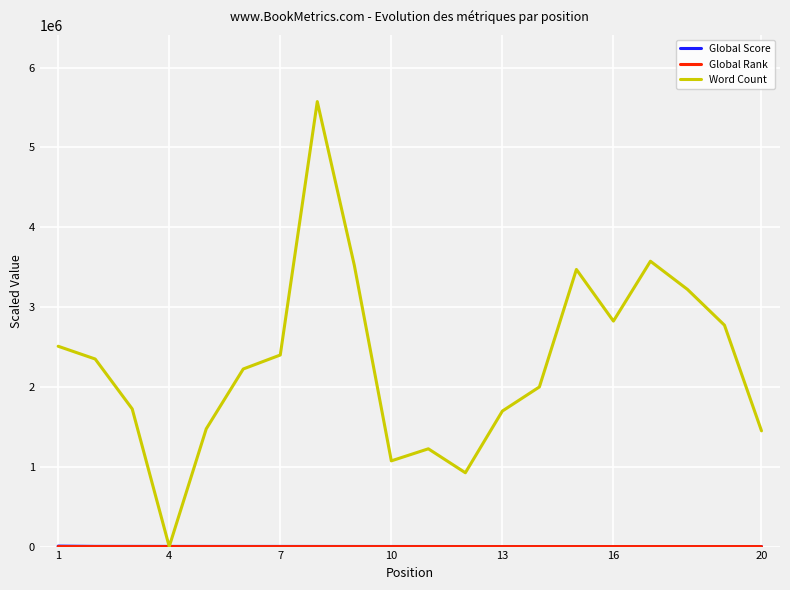

Which series has the largest total across all categories?

Word Count